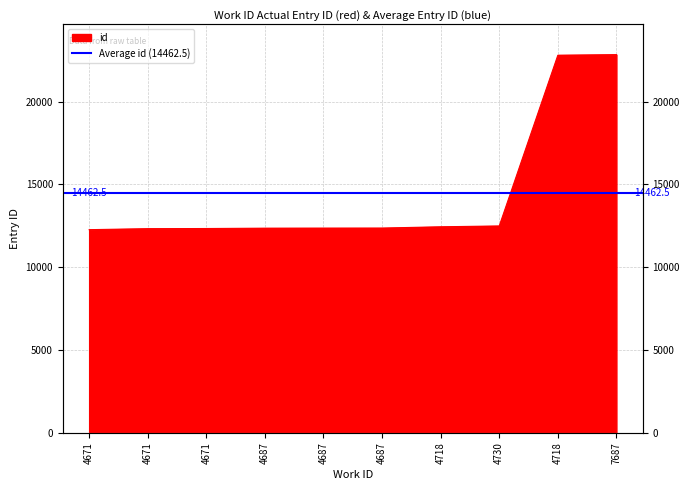

What is the label of the 6th point from the left?

4687